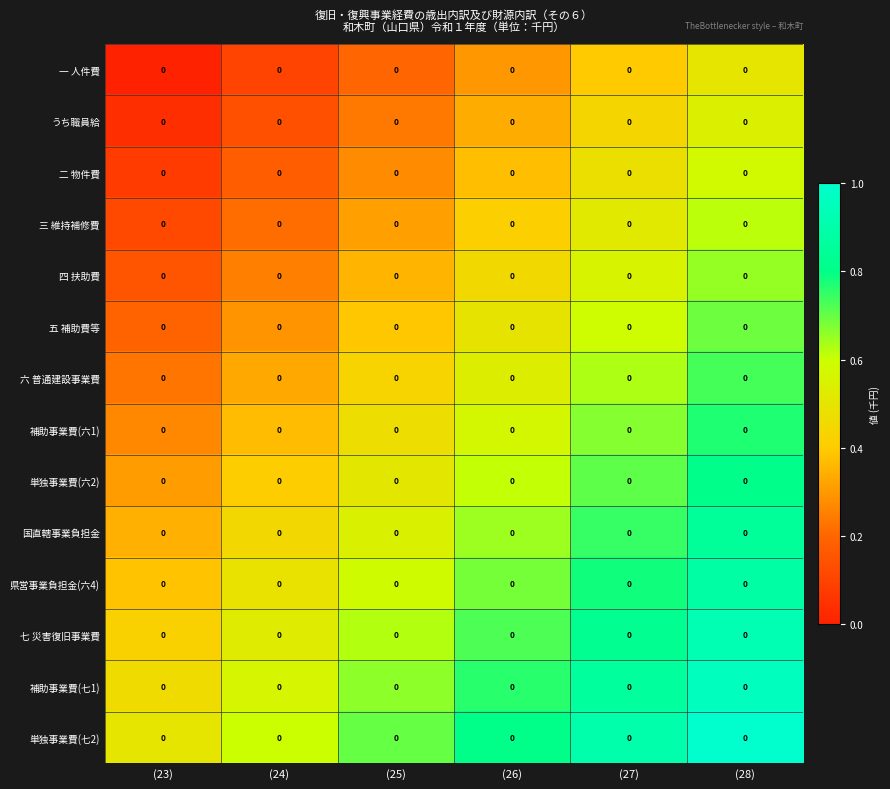

Where is 単独事業費(七2) nearest to the value 0?

(23)